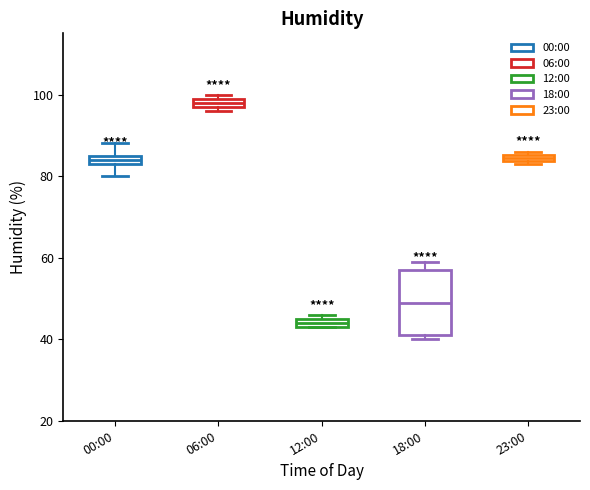

Which box's median line is the lowest?

12:00